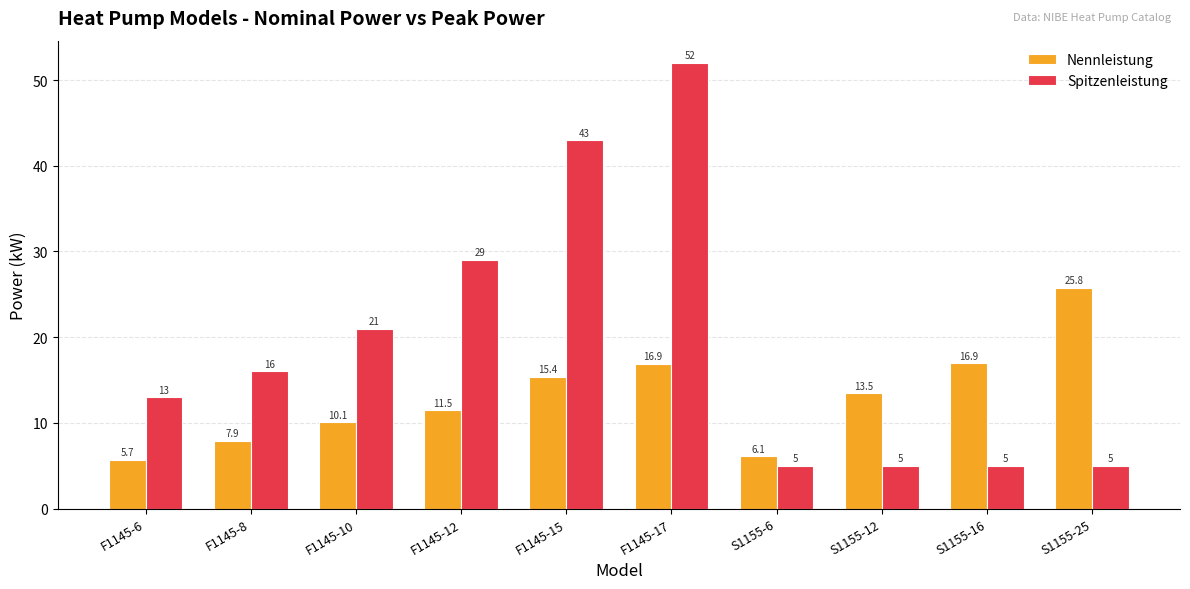

List the series in order of their overall mean, lowest first.

Nennleistung, Spitzenleistung